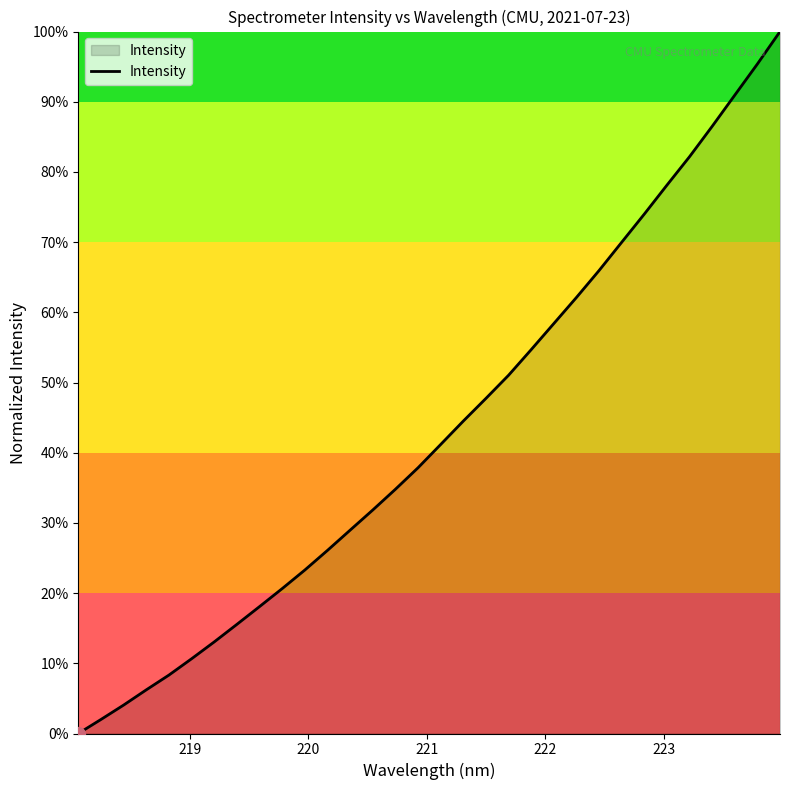

Is this an area chart (filled region under the line)?

Yes